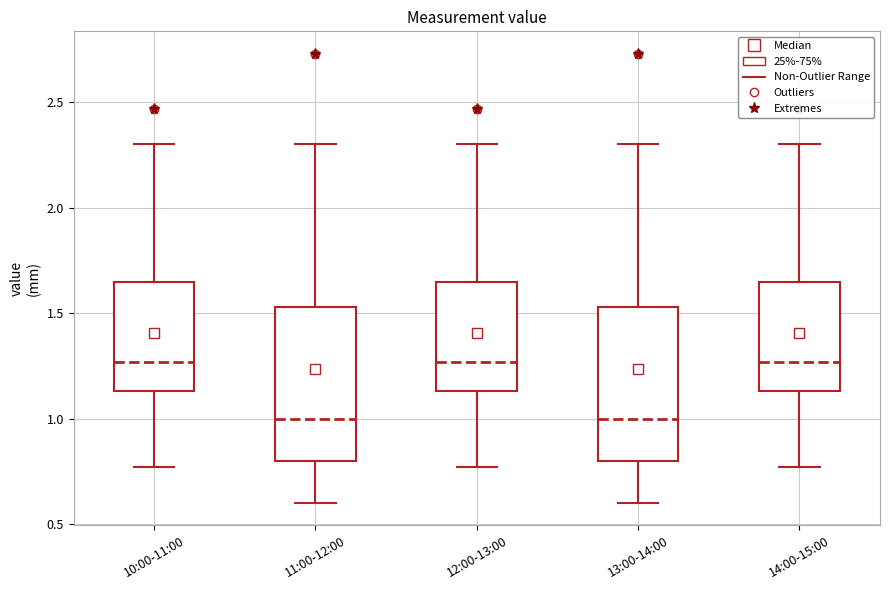

Reading left to right, read every box against the y-axis: the position of its median line, the range the box covers, and the ends of its whiskers. The values are not printed on the chart, so give them approximately, as read against the axis.

10:00-11:00: median 1.25, box 1.15 to 1.65, whiskers 0.75 to 2.30
11:00-12:00: median 1.00, box 0.80 to 1.55, whiskers 0.60 to 2.30
12:00-13:00: median 1.25, box 1.15 to 1.65, whiskers 0.75 to 2.30
13:00-14:00: median 1.00, box 0.80 to 1.55, whiskers 0.60 to 2.30
14:00-15:00: median 1.25, box 1.15 to 1.65, whiskers 0.75 to 2.30